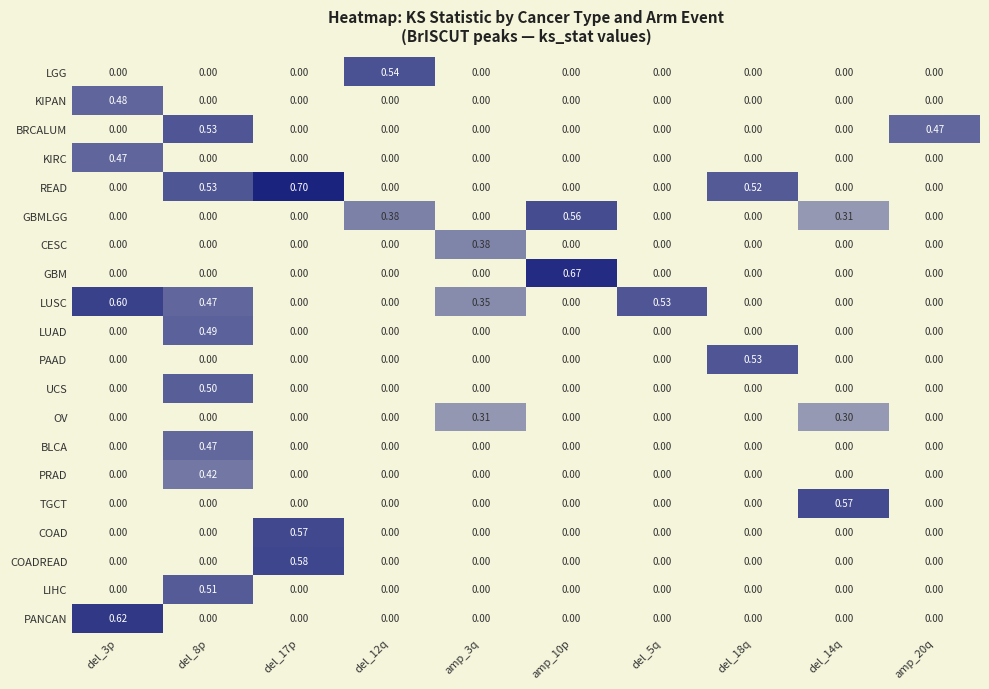

Which series has the largest total across all categories?

LUSC